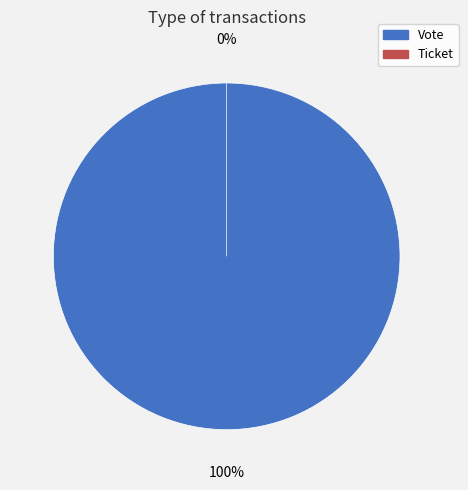

Does Ticket represent more than half of the total?

No